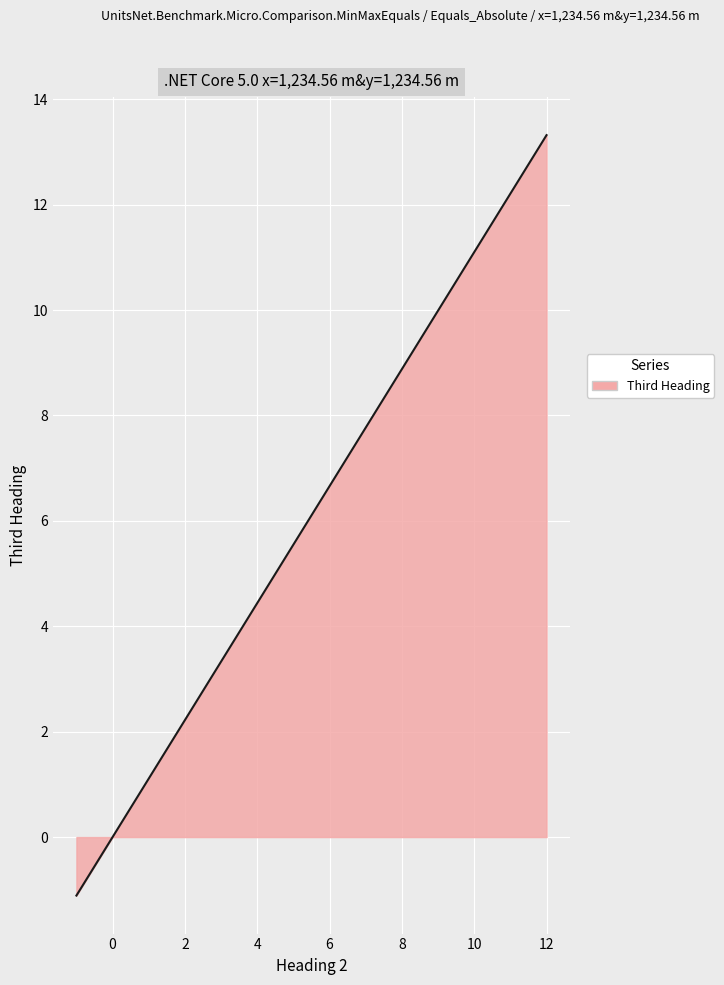

How many lines are shown in the chart?

1